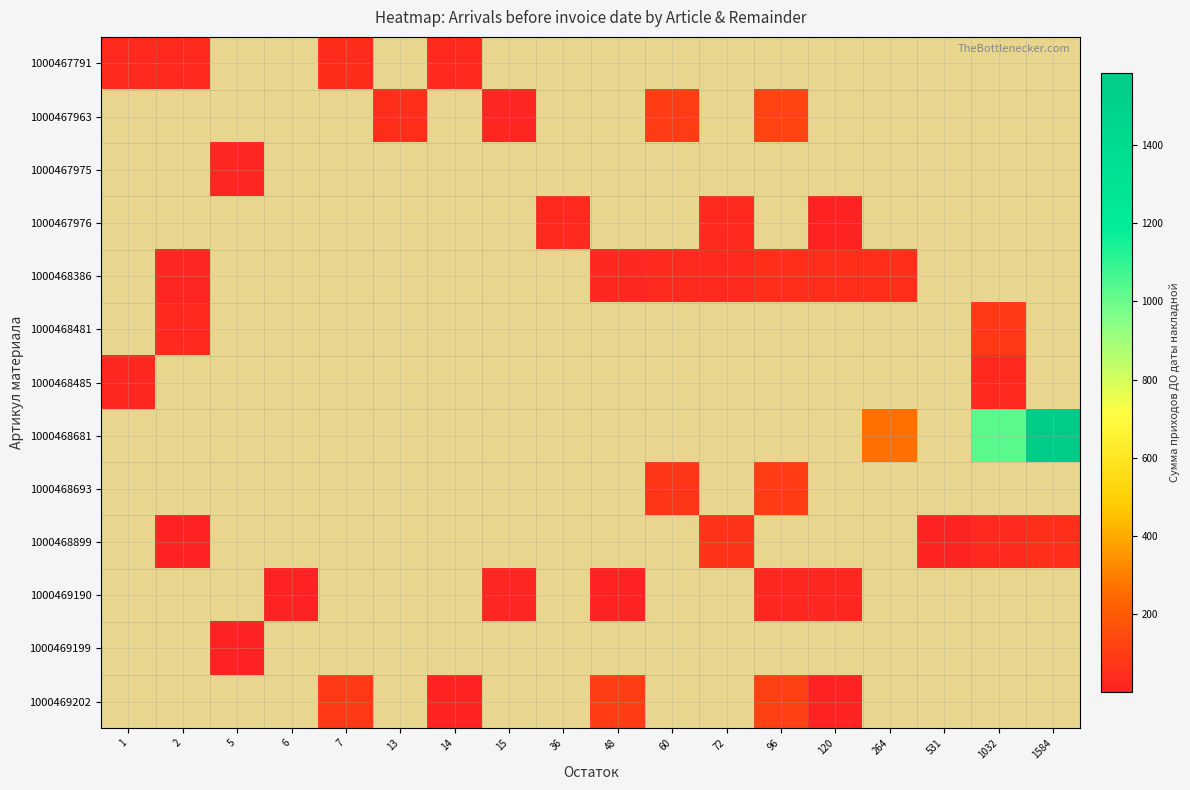

List the labels in order of 1000469190 value, smallest first.

1, 2, 5, 7, 13, 14, 36, 60, 72, 264, 531, 1032, 1584, 48, 6, 15, 96, 120